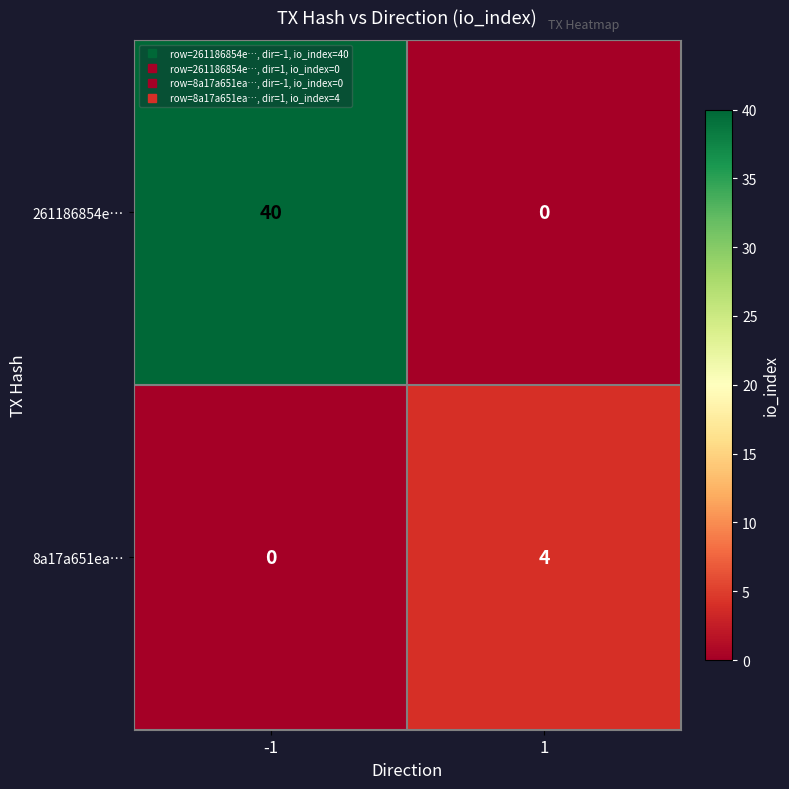

Reading left to right, what are all the values shown in this chart?

261186854e…: 40	0
8a17a651ea…: 0	4